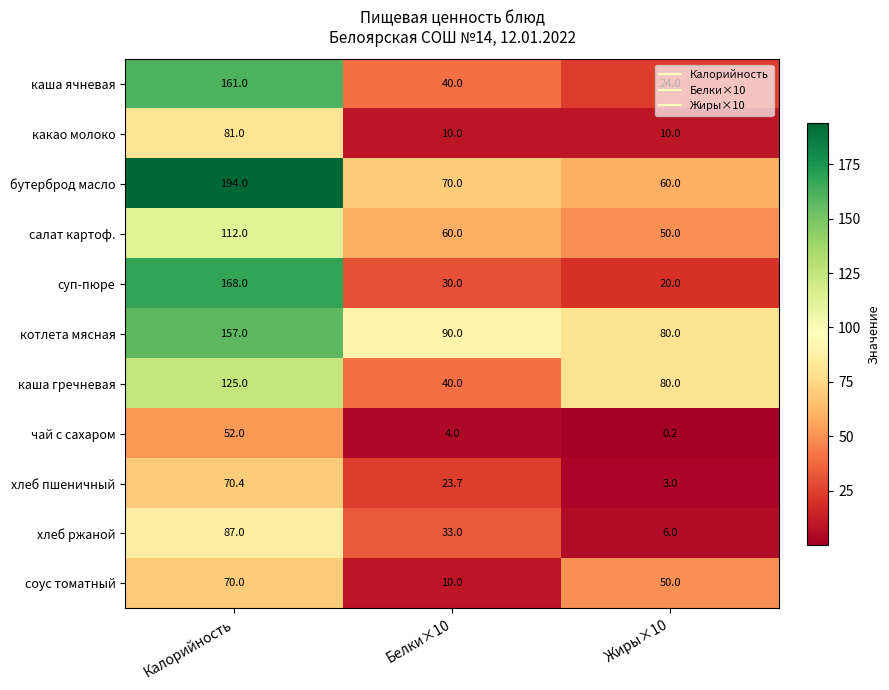

What is the difference between the какао молоко values at Калорийность and Жиры×10?

71.0